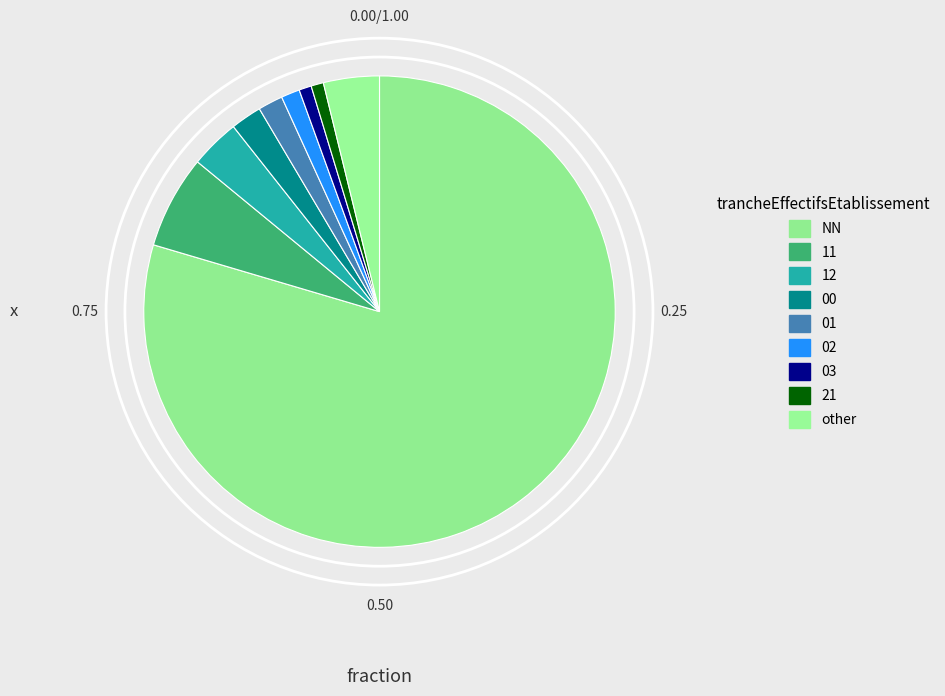

Which category accounts for the majority?

NN